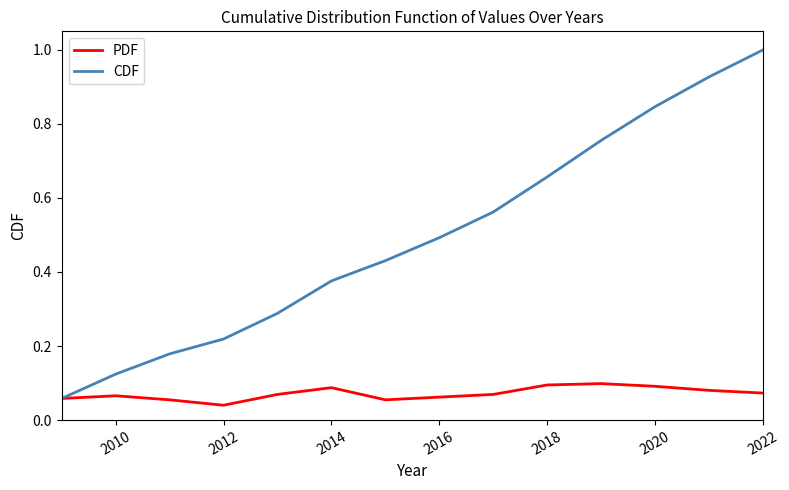

How many PDF values are between 0 and 1?

14